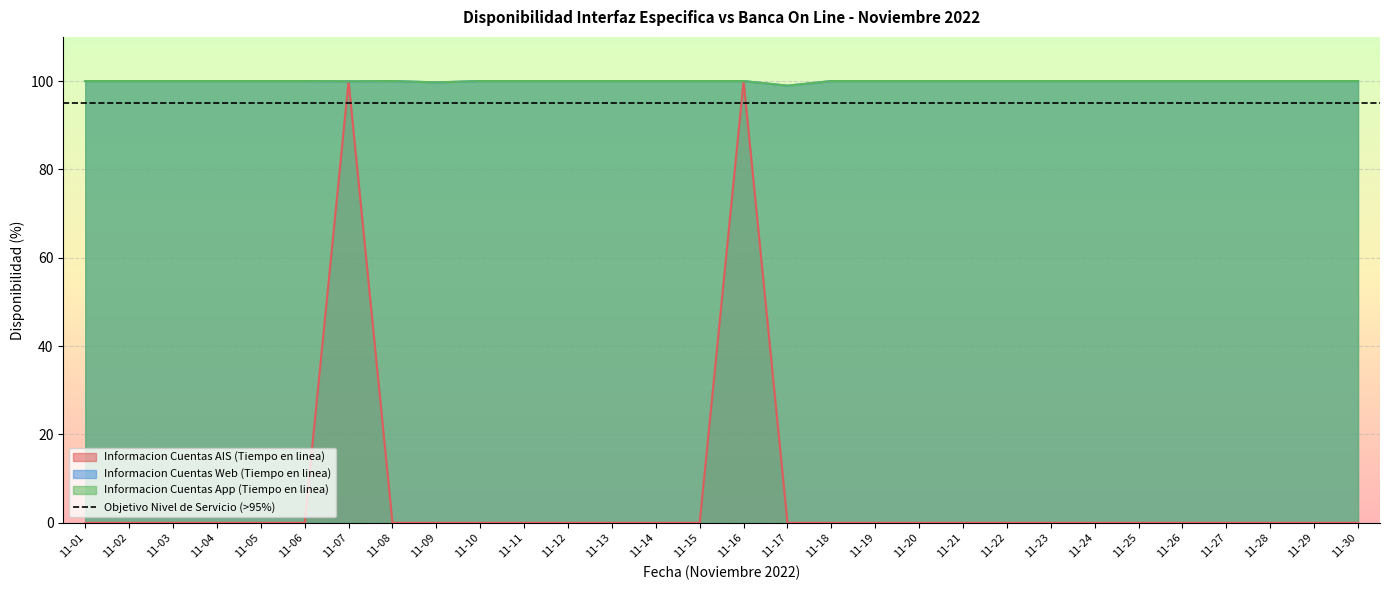

True or false: Informacion Cuentas Web (Tiempo en linea) has more than 2 points higher than both neighbors.

False